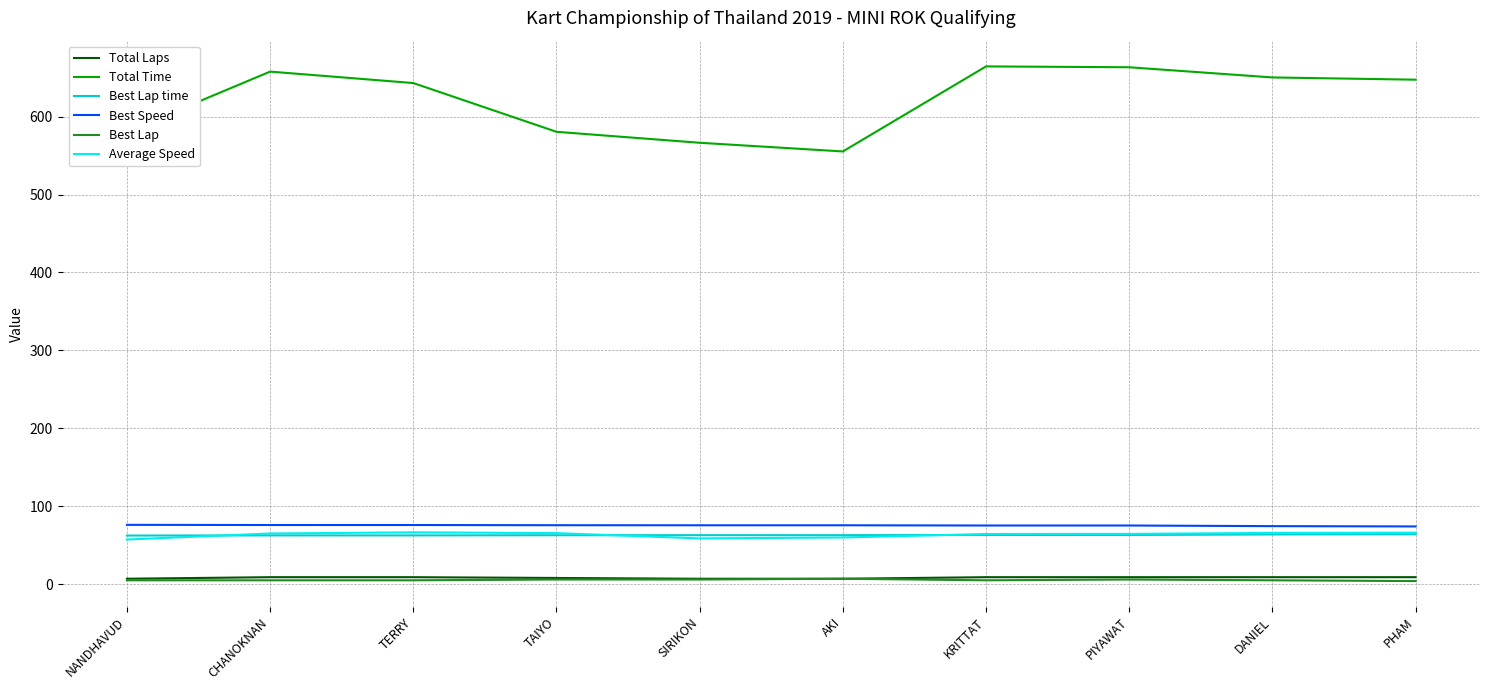

Which series has the largest range (max minus min)?

Total Time